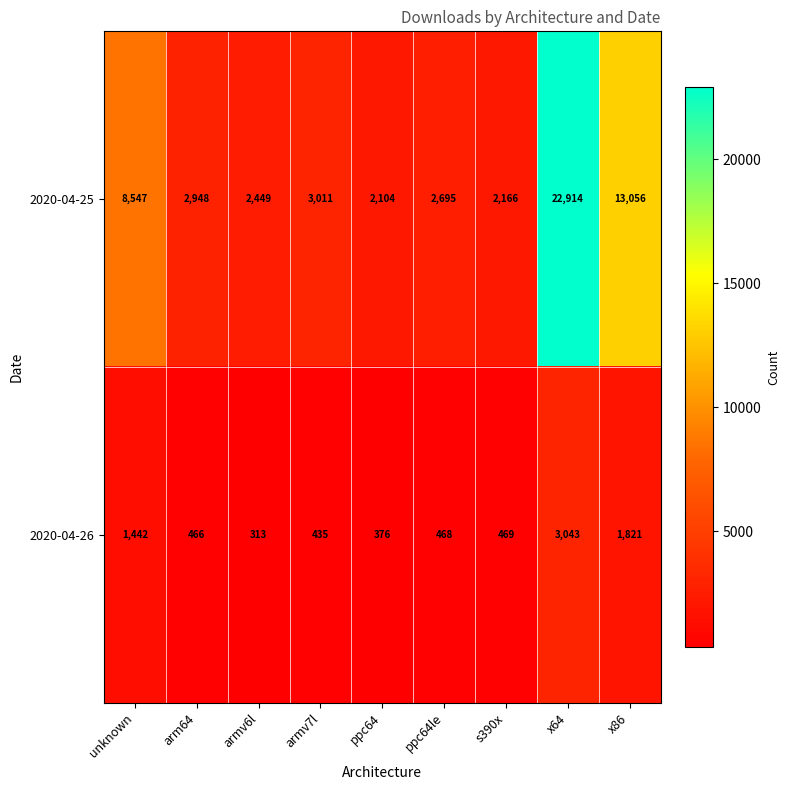

What is the average value of the 2020-04-26 series?

981